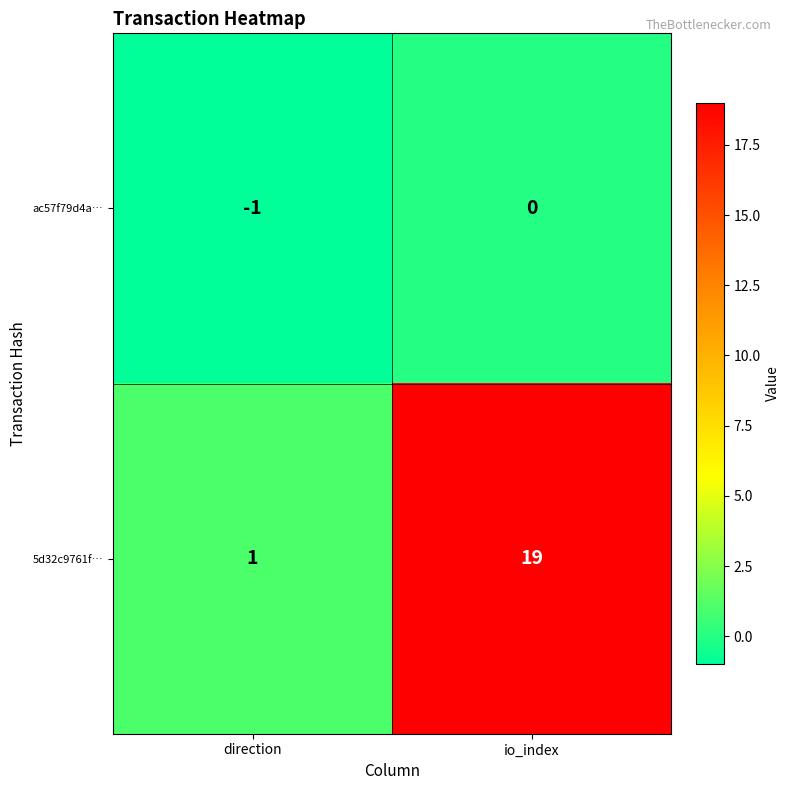

Reading left to right, what are all the values shown in this chart?

ac57f79d4a…: -1	0
5d32c9761f…: 1	19